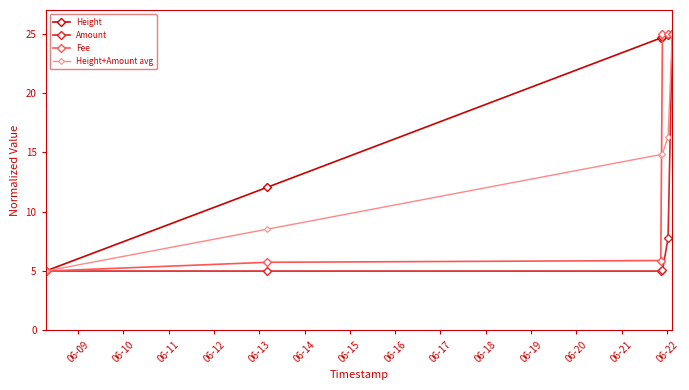

At how many categories does at least one series exceed 14?

4